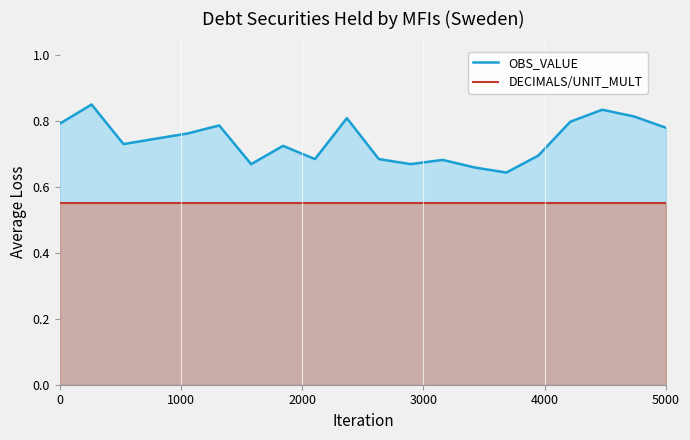

Which series has the largest total across all categories?

OBS_VALUE